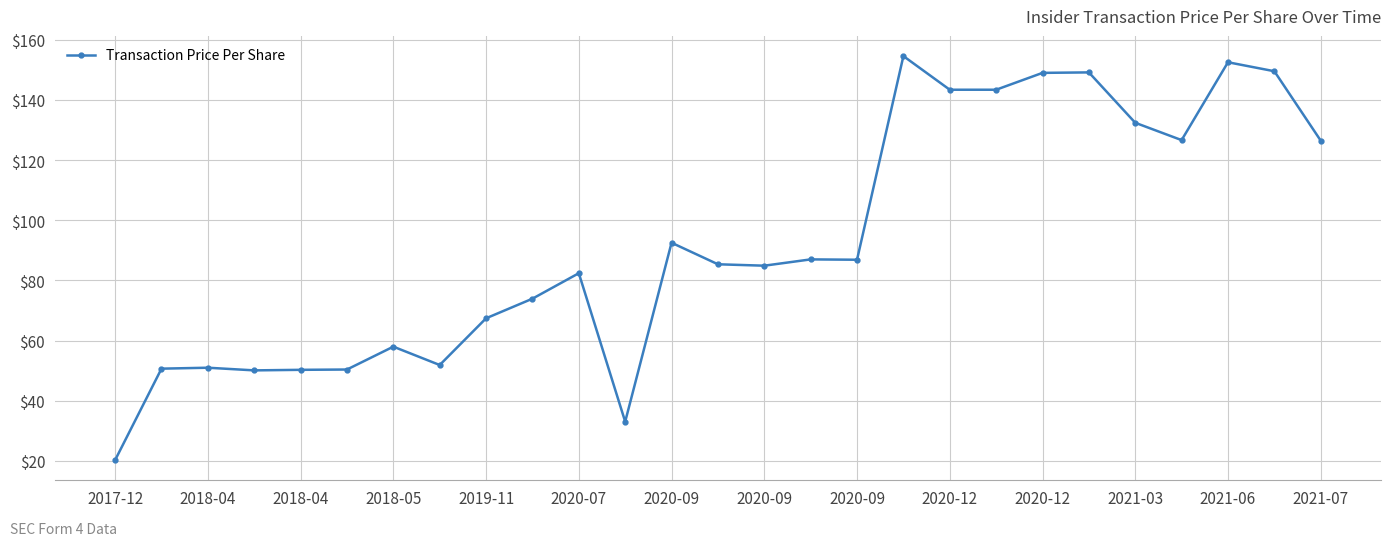

What is the difference between the maximum and minimum values?

134.2